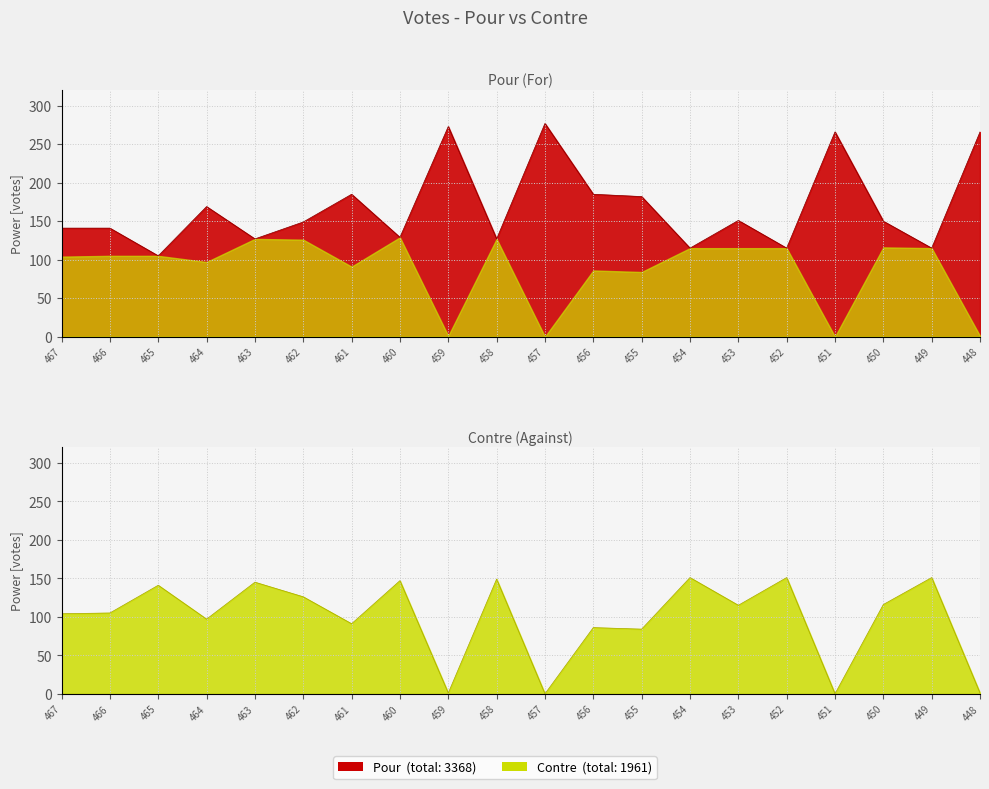

How many data points in Contre are less than 115?

10